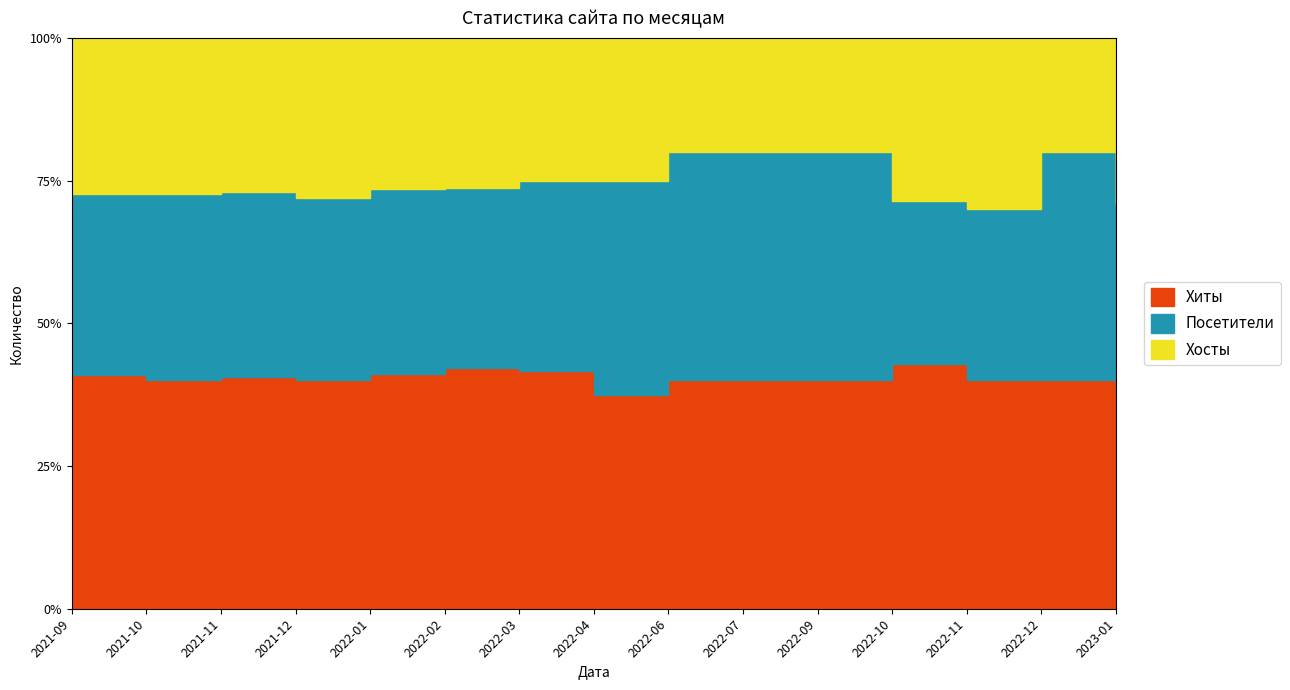

List the series in order of their overall mean, highest first.

Хиты, Посетители, Хосты